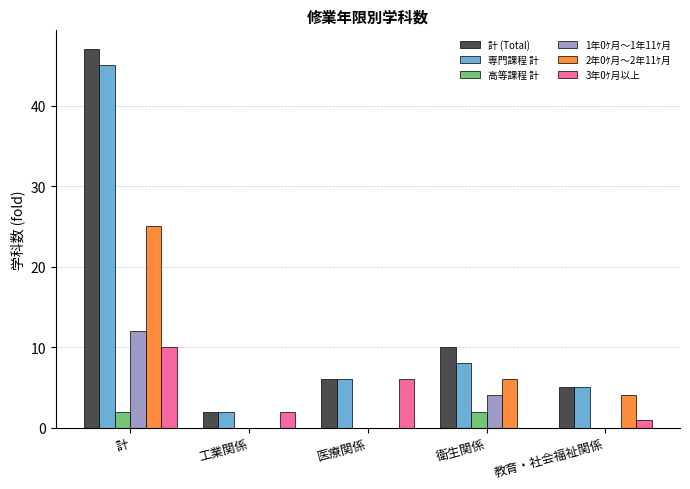

What is the maximum value for 専門課程 計?

45